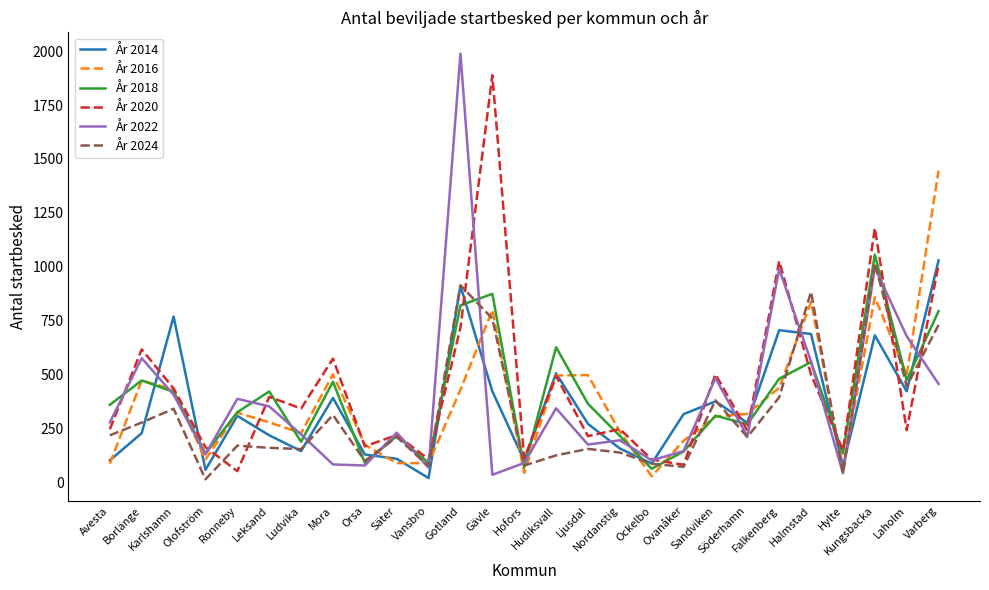

Where is År 2024 nearest to the value 517?

Laholm